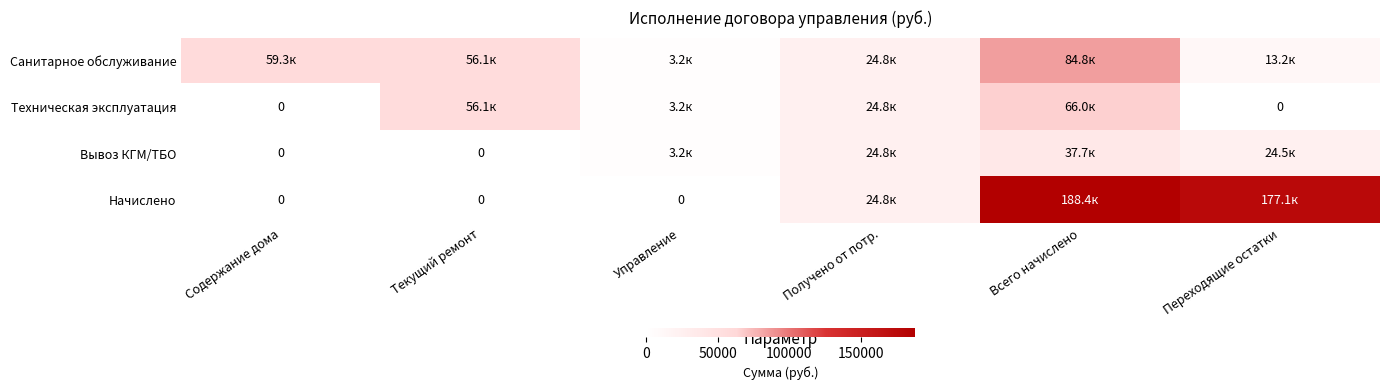

How many categories are shown in the chart?

6